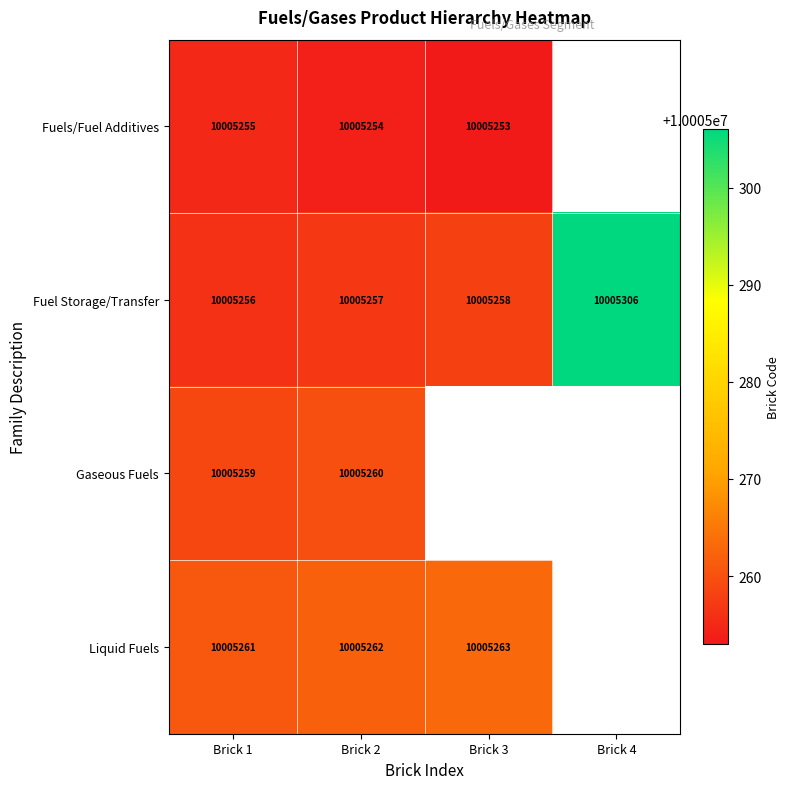

Count the number of data series in this chart.

4